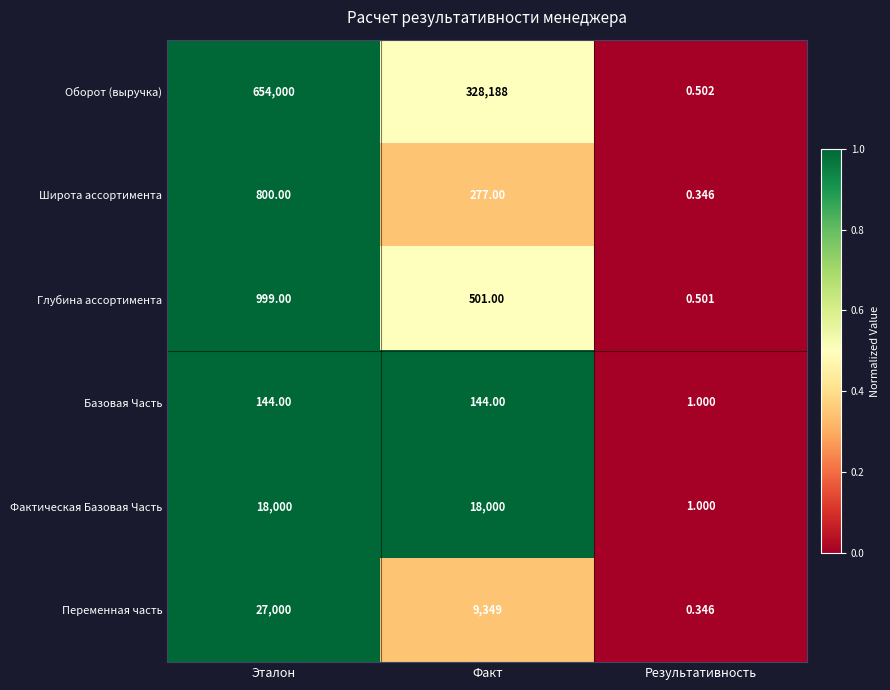

Where does the Глубина ассортимента series first go above 501?

Эталон